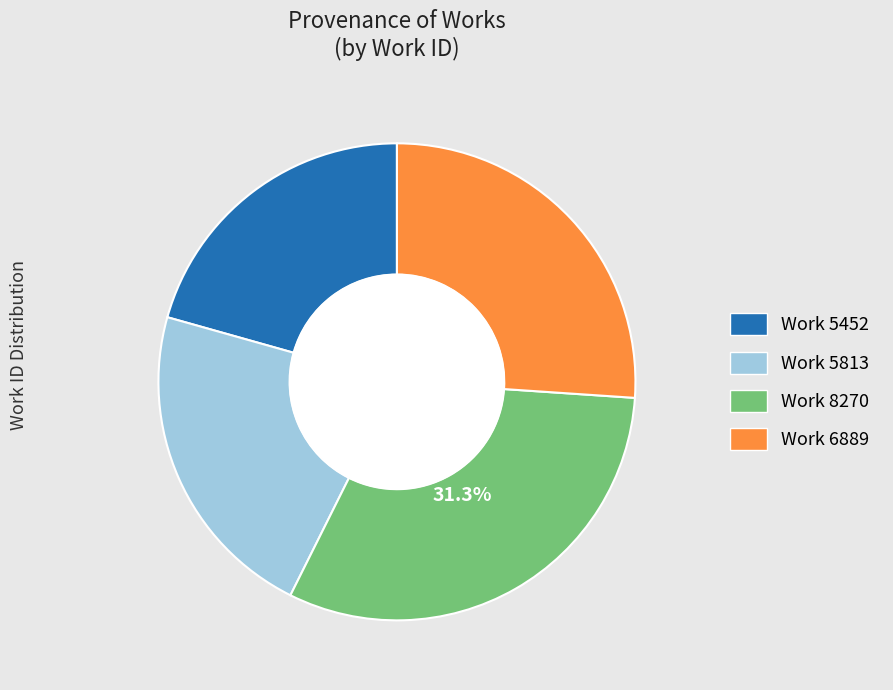

To the nearest percent, what is the combined percentage of Work 5813 and Work 5452?

43%